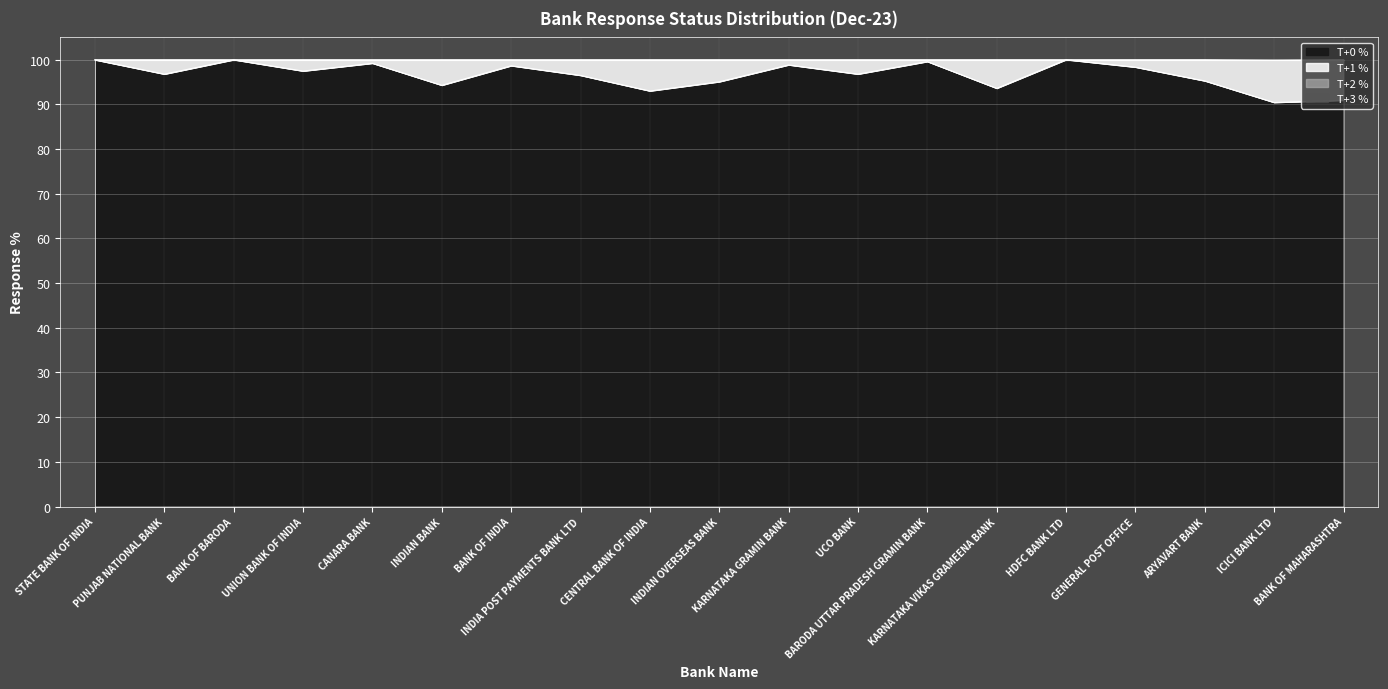

Read the T+0 % value at INDIA POST PAYMENTS BANK LTD.

96.5